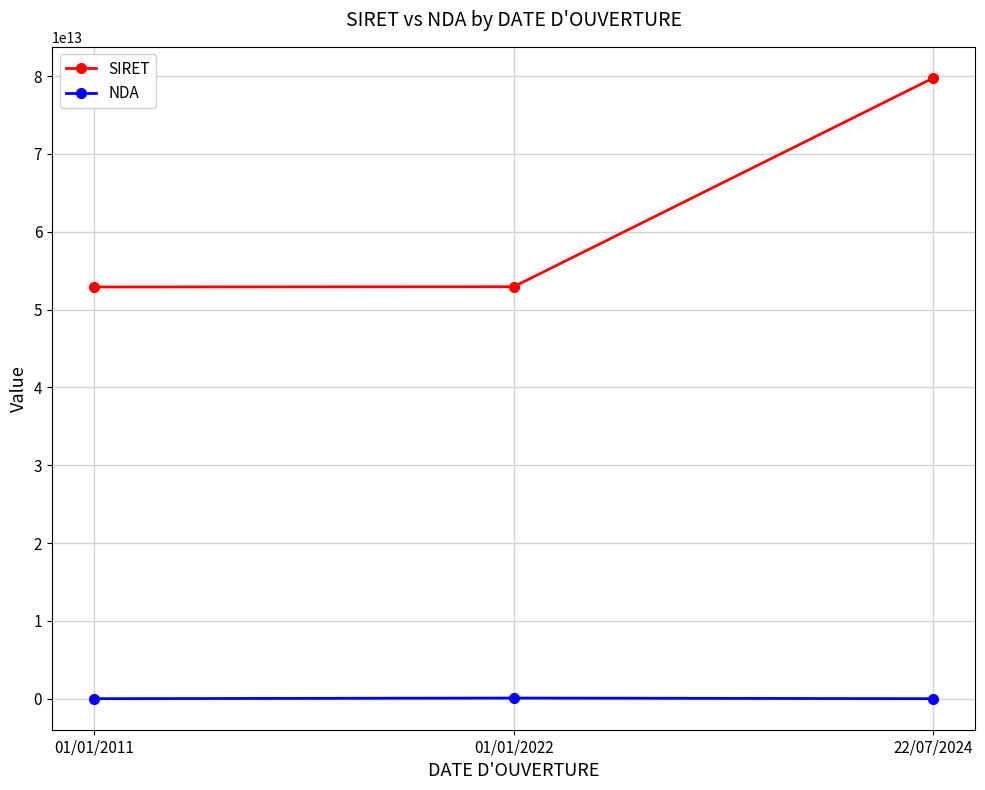

What are all the series names shown in the legend?

SIRET, NDA